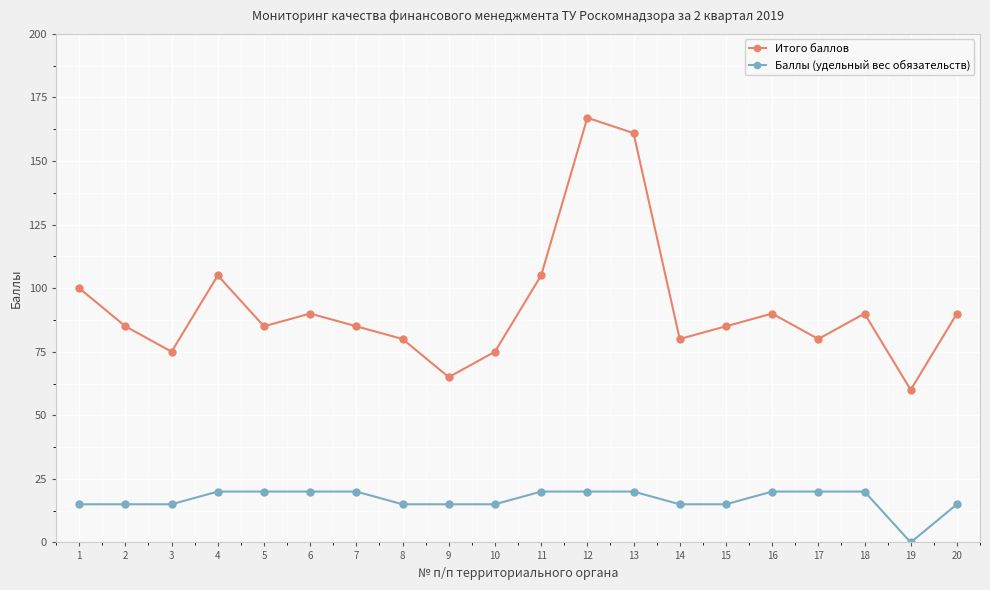

Which category has the highest value across all series?

12